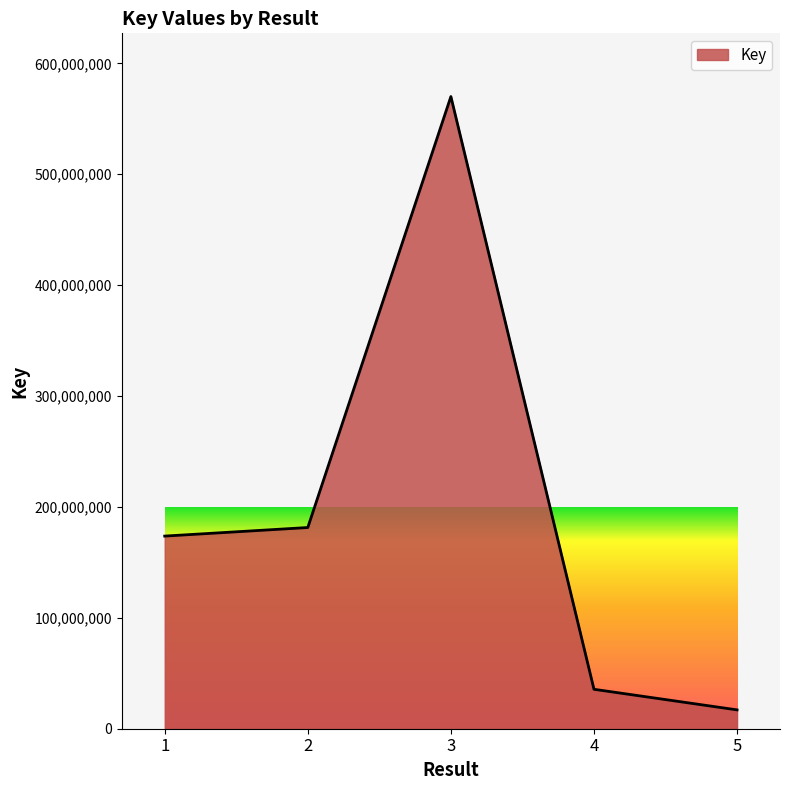

How many interior local peaks (higher than both neighbors) does the data have?

1